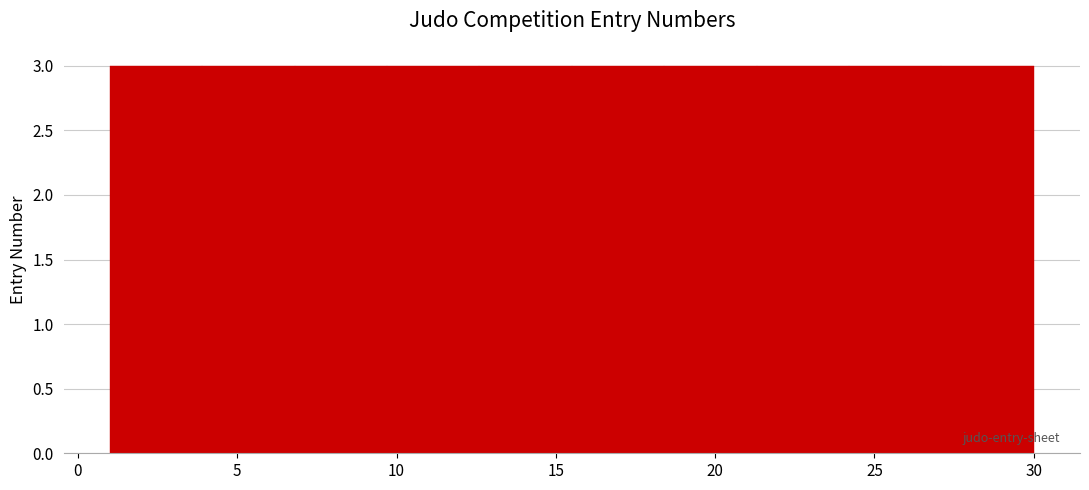

How tall is the bar that spans 1.0 to 3.9 on the x-axis? Neither the bar edges nor the heights are printed on the chart, so give them approximately, as read against the axes.

3